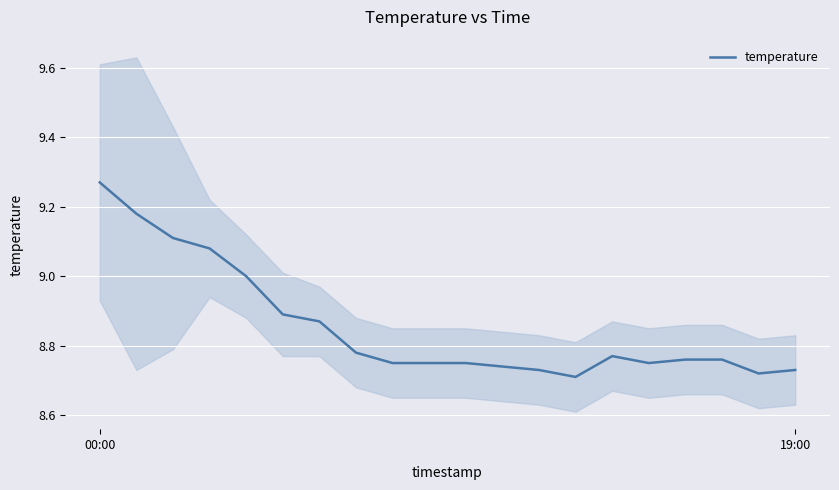

How many interior local peaks (higher than both neighbors) does the data have?

1